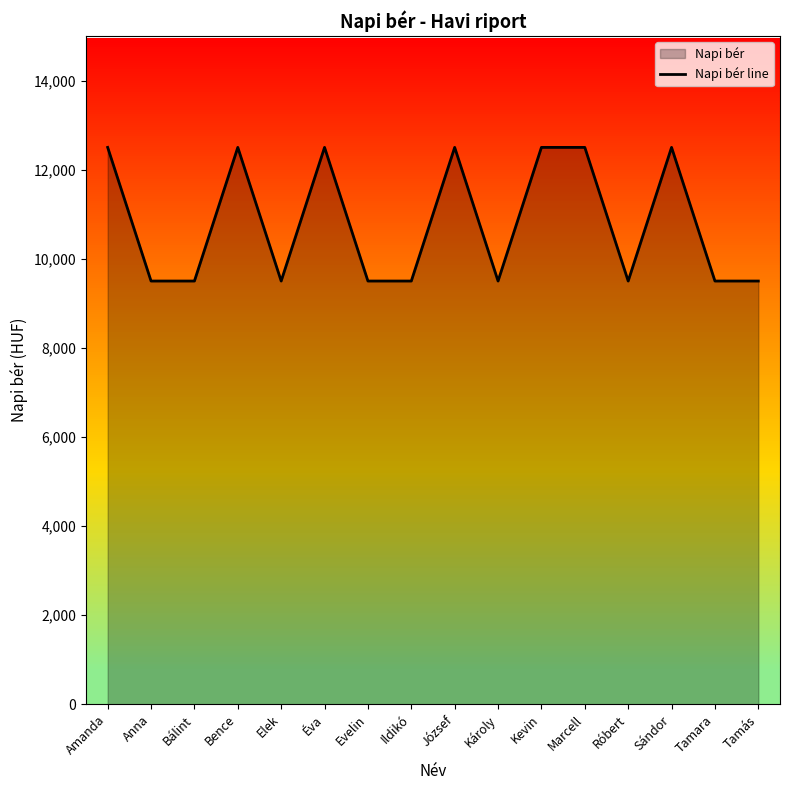

What is the sum of the values at Kevin and Róbert?

22000